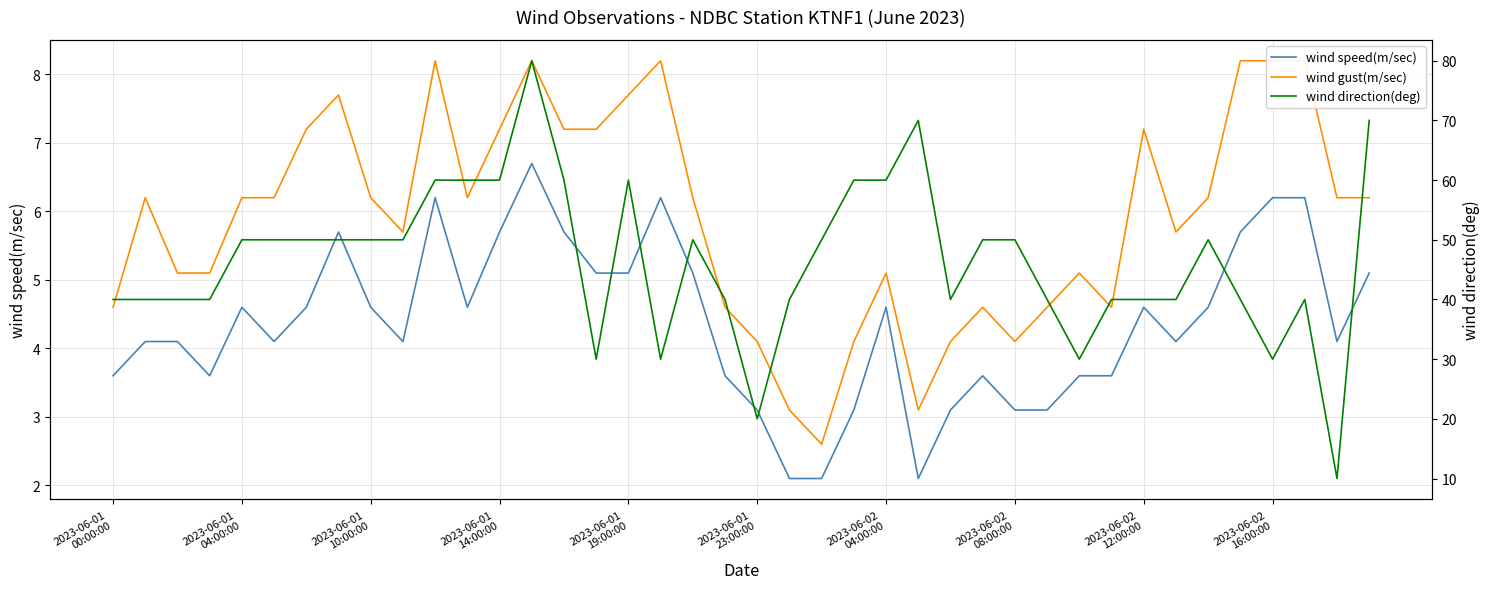

What is the maximum value for wind speed(m/sec)?

6.7